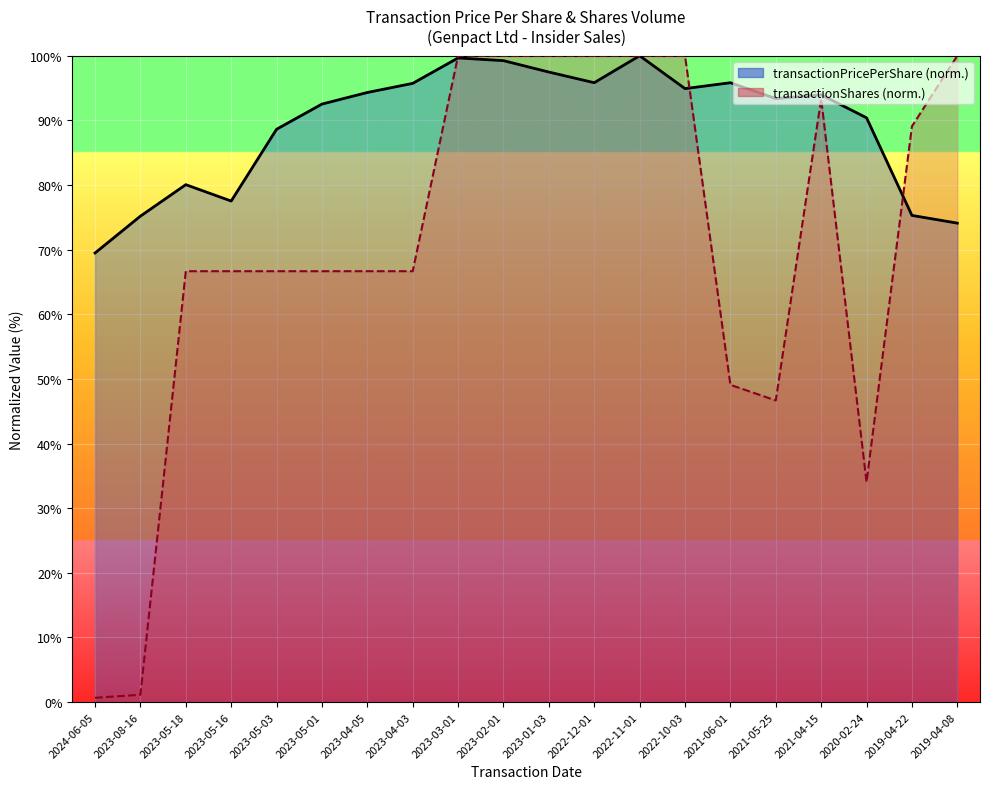

What is the label of the 1st point from the right?

2019-04-08